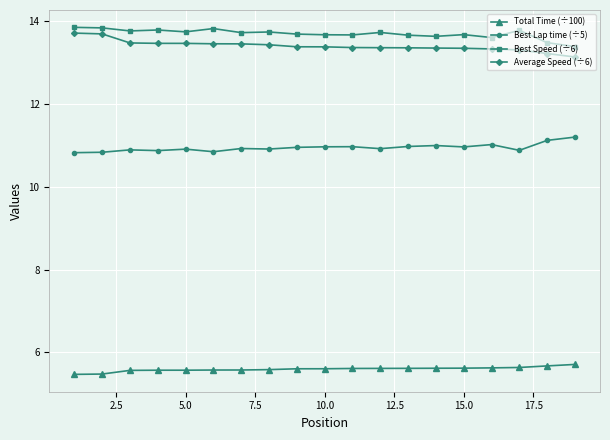

What is the minimum value for Best Speed (÷6)?

13.4